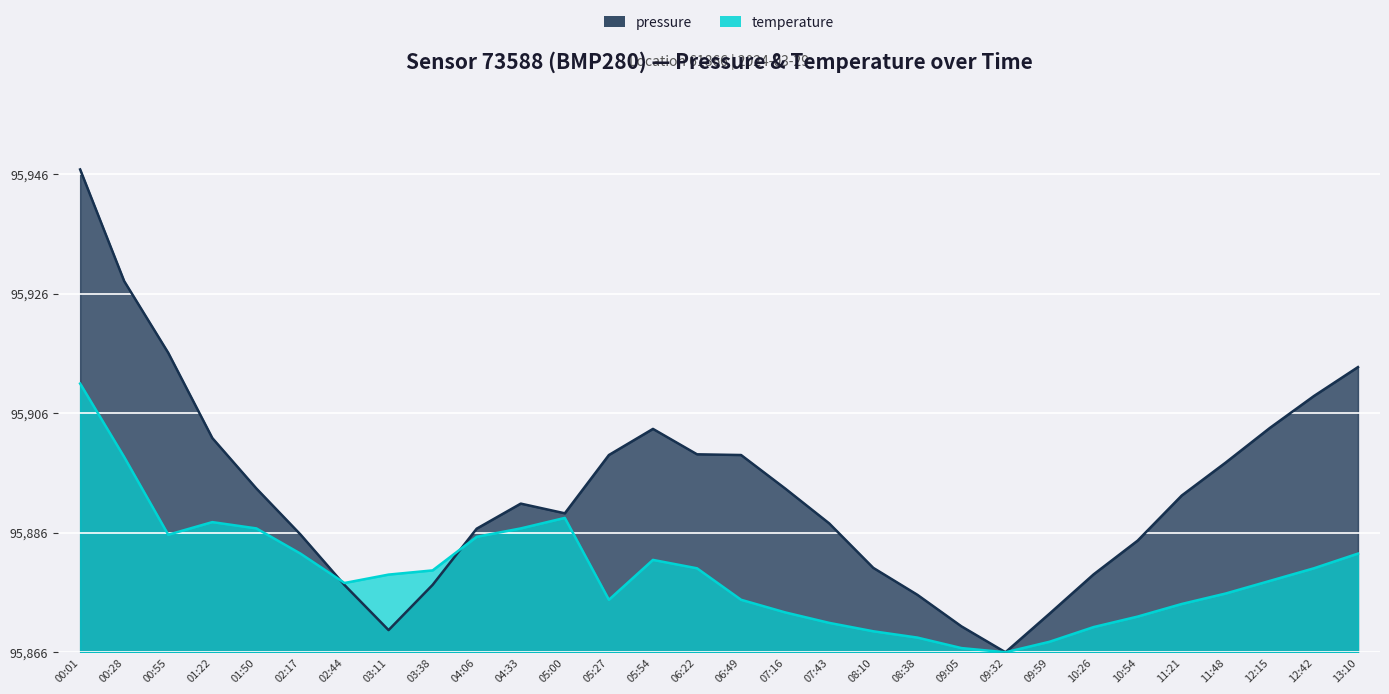

Does the chart display data point markers on the line(s)?

No